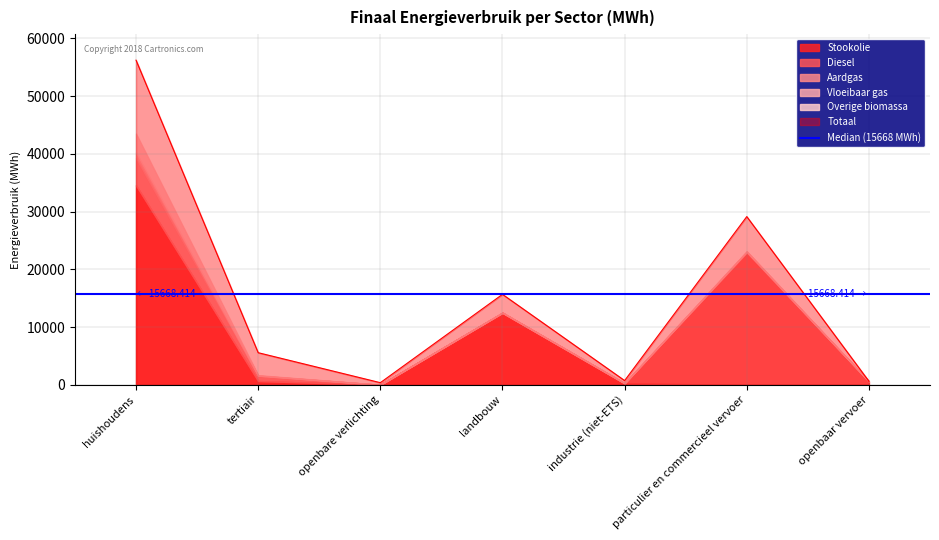

Reading right to left, extract all data points from this chart.

Totaal: openbaar vervoer=609.8	particulier en commercieel vervoer=29140.6	industrie (niet-ETS)=729.2	landbouw=15668.4	openbare verlichting=363.7	tertiair=5559.8	huishoudens=56245.6
Aardgas: openbaar vervoer=0.0	particulier en commercieel vervoer=1.5	industrie (niet-ETS)=38.4	landbouw=9.4	openbare verlichting=0.0	tertiair=887.0	huishoudens=4712.4
Vloeibaar gas: openbaar vervoer=0.0	particulier en commercieel vervoer=150.9	industrie (niet-ETS)=5.8	landbouw=30.5	openbare verlichting=0.0	tertiair=58.4	huishoudens=1012.0
Stookolie: openbaar vervoer=0.0	particulier en commercieel vervoer=0.0	industrie (niet-ETS)=222.8	landbouw=12458.3	openbare verlichting=0.0	tertiair=643.5	huishoudens=34543.0
Diesel: openbaar vervoer=582.2	particulier en commercieel vervoer=22948.5	industrie (niet-ETS)=0.0	landbouw=0.0	openbare verlichting=0.0	tertiair=0.0	huishoudens=0.0
Overige biomassa: openbaar vervoer=0.0	particulier en commercieel vervoer=0.0	industrie (niet-ETS)=20.9	landbouw=0.0	openbare verlichting=0.0	tertiair=71.8	huishoudens=3249.5